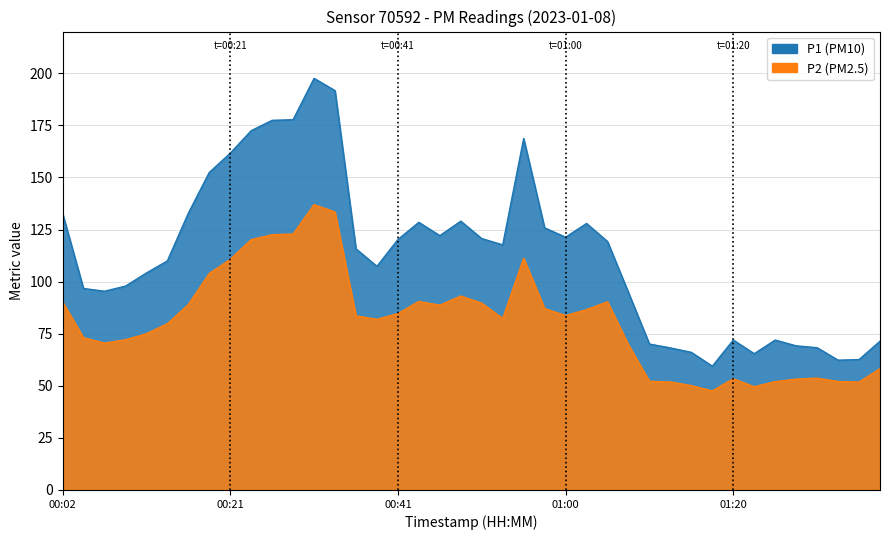

List the series in order of their peak value, highest first.

P1, P2